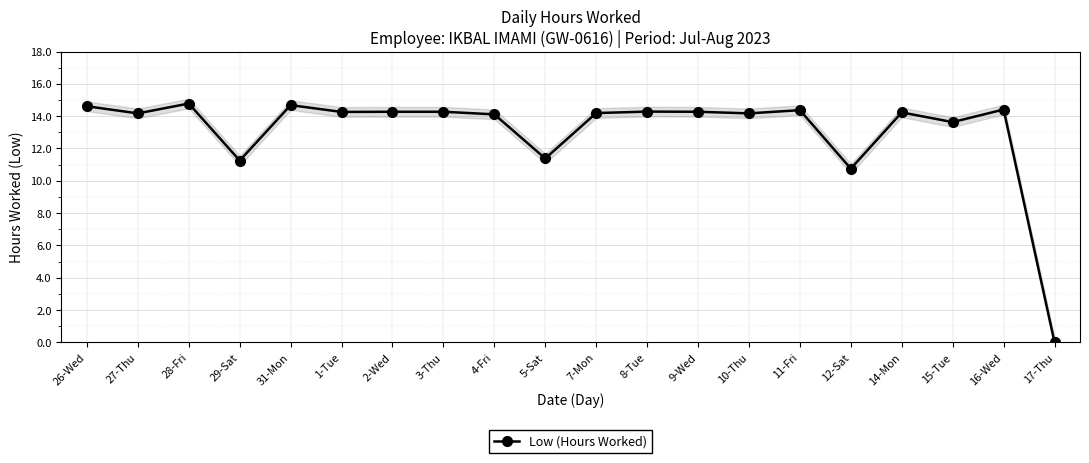

How many data points are less than 14?

5